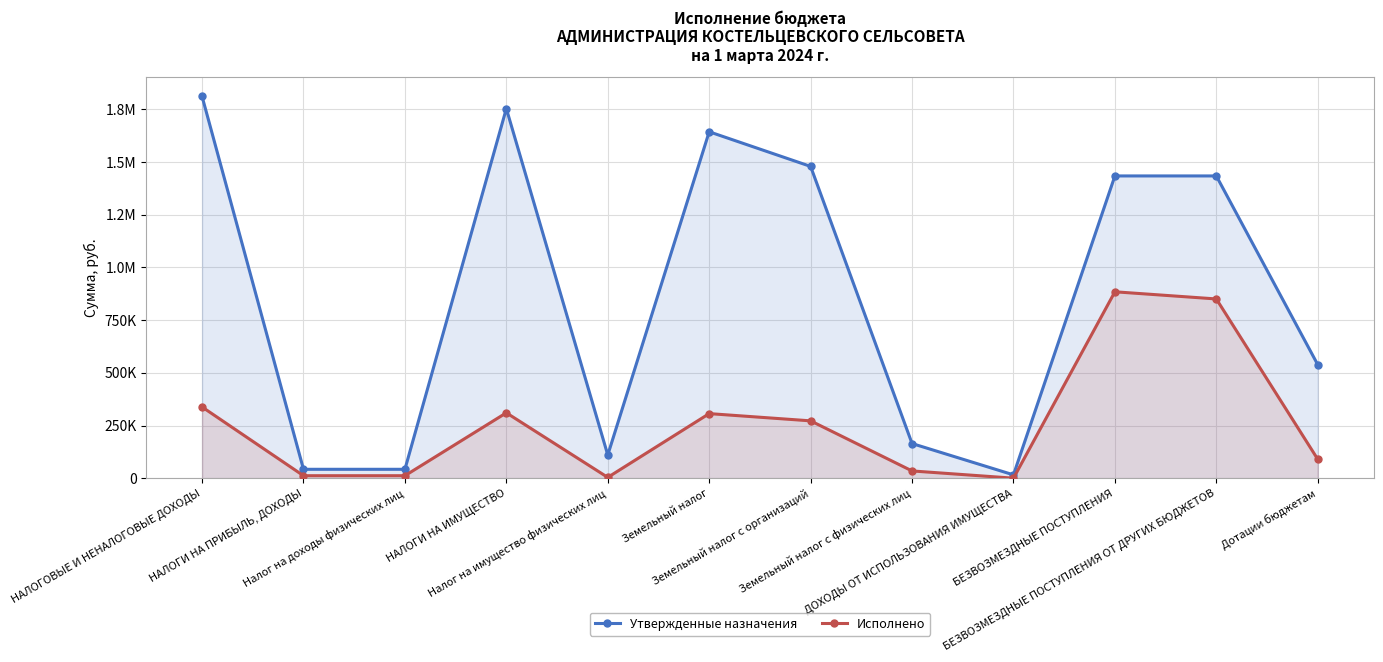

What is the maximum value for Утвержденные назначения?

1811962.0